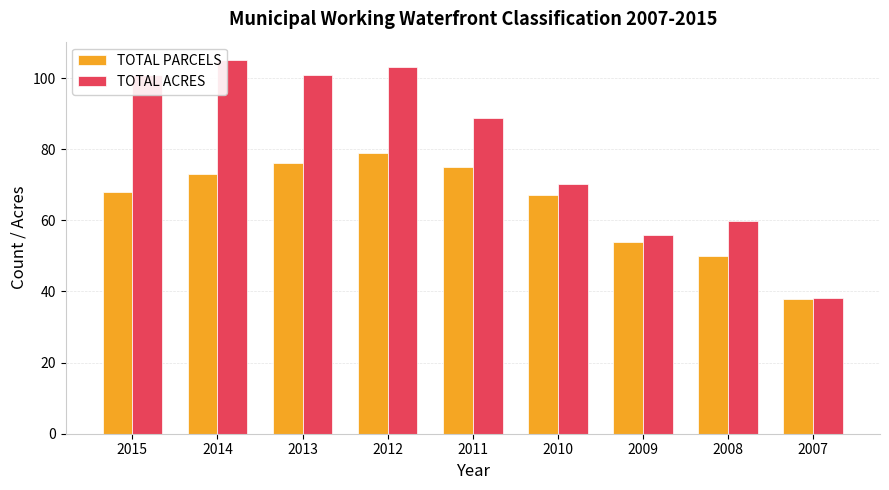

True or false: TOTAL ACRES has a value of 20.4 at 2010.

False